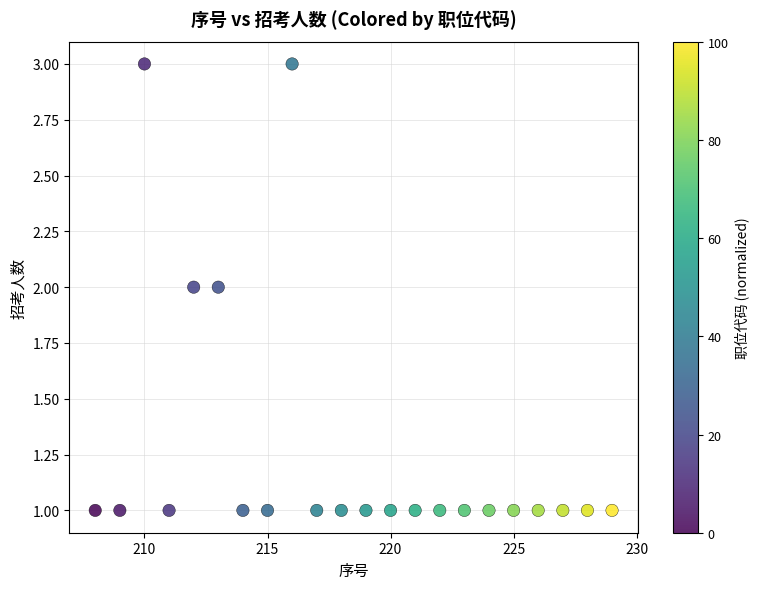

List the coordinates of all points as (X, Y) pairs, reading left to right.

(208, 1)  (209, 1)  (210, 3)  (211, 1)  (212, 2)  (213, 2)  (214, 1)  (215, 1)  (216, 3)  (217, 1)  (218, 1)  (219, 1)  (220, 1)  (221, 1)  (222, 1)  (223, 1)  (224, 1)  (225, 1)  (226, 1)  (227, 1)  (228, 1)  (229, 1)